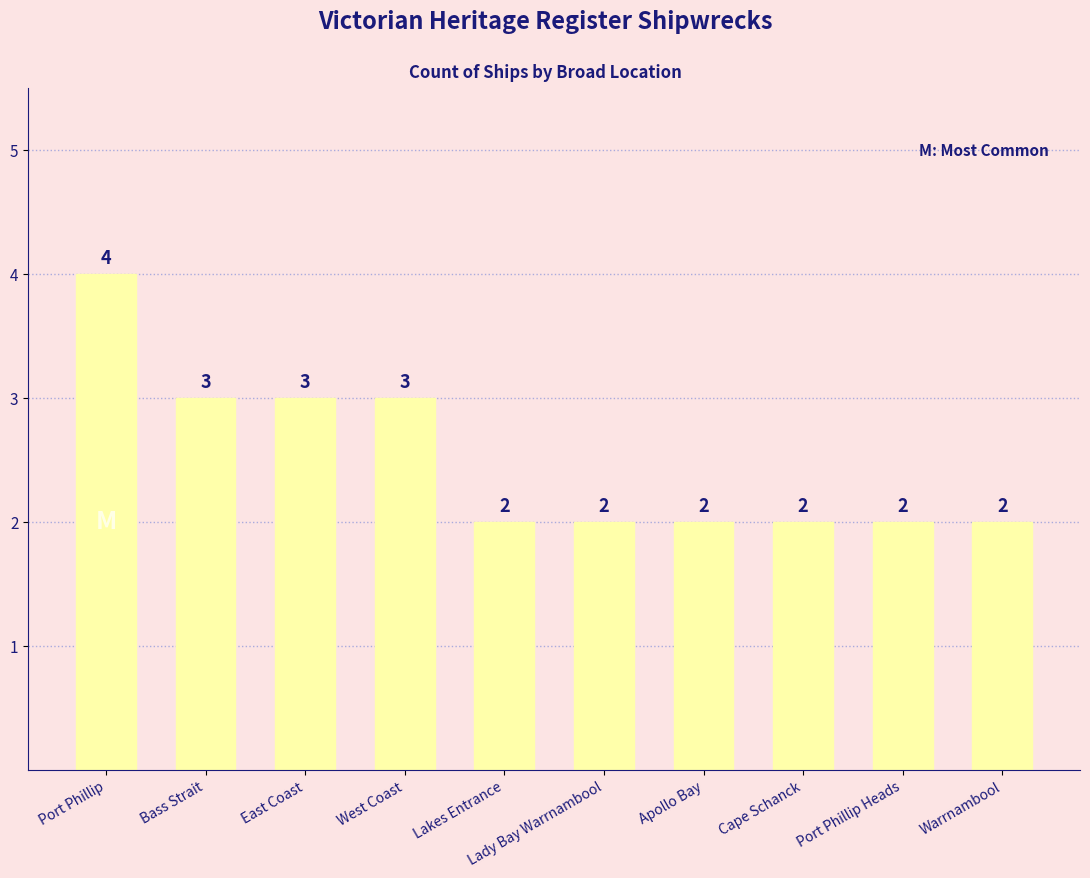

What is the minimum value shown in the chart?

2